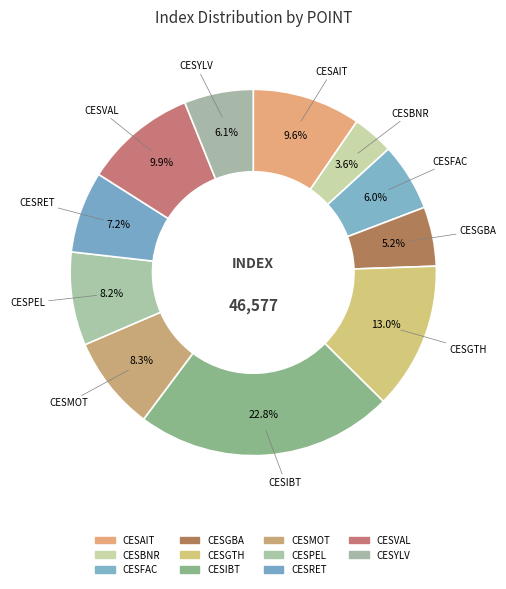

How many segments does this pie chart have?

11